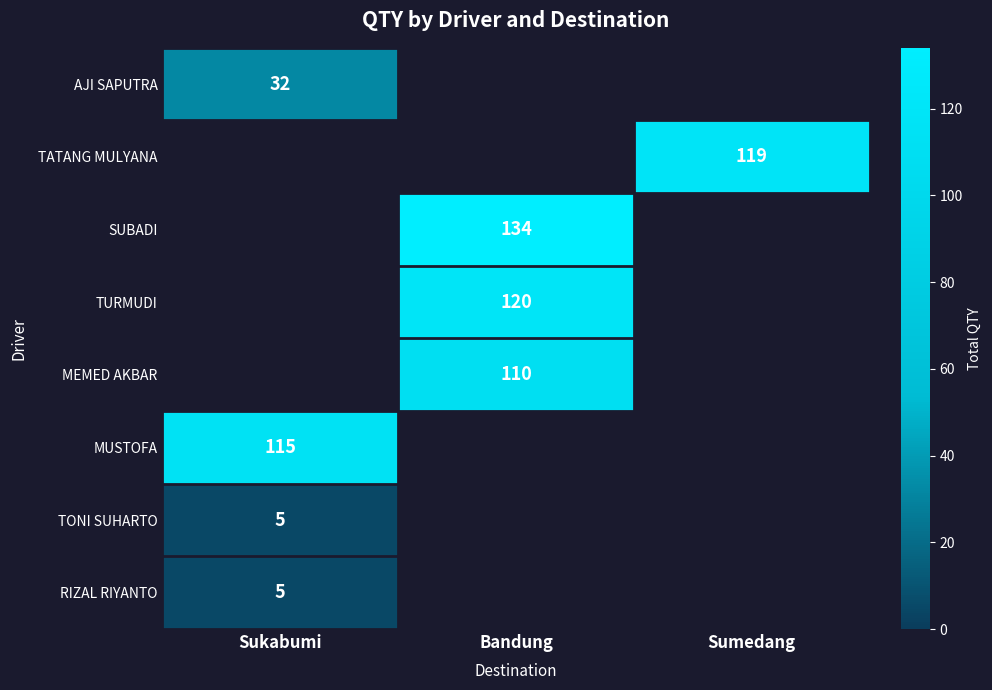

How many categories are shown in the chart?

3